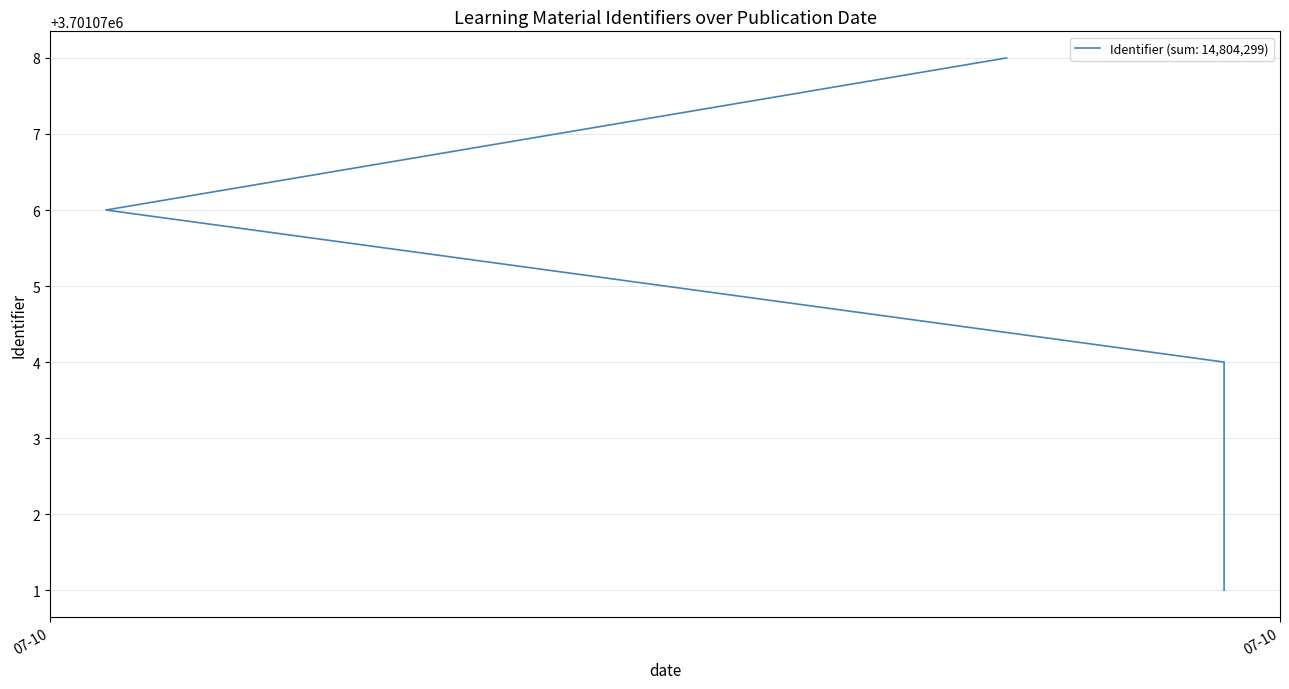

List the labels in order of value, smallest first.

2018-07-10 09:04:22, 2018-07-10 09:04:22, 2018-07-10 08:49:02, 2018-07-10 09:01:23